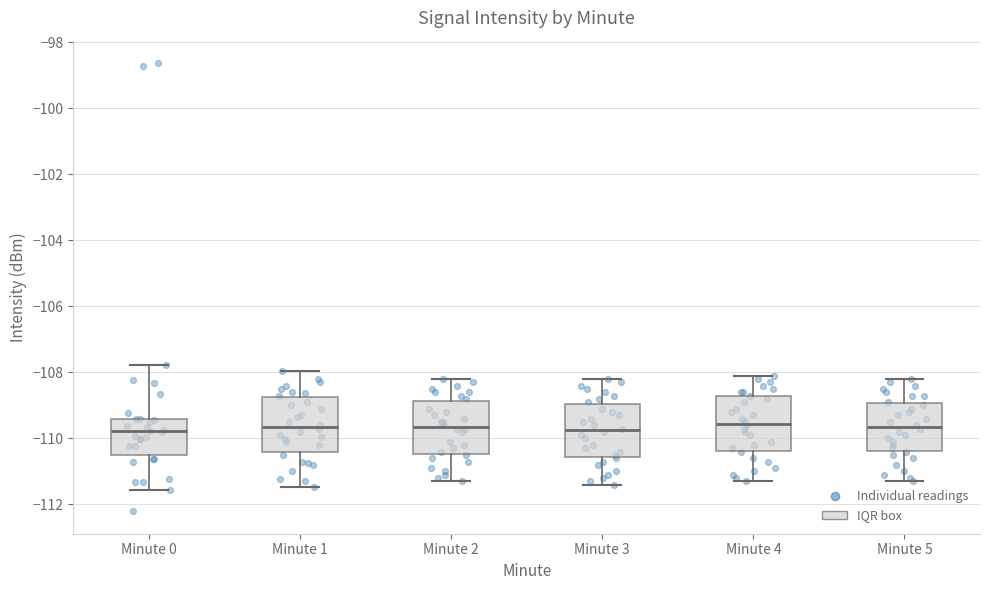

Reading left to right, read every box against the y-axis: the position of its median line, the range the box covers, and the ends of its whiskers. The values are not printed on the chart, so give them approximately, as read against the axis.

Minute 0: median -109.8, box -110.6 to -109.4, whiskers -111.6 to -107.8
Minute 1: median -109.6, box -110.4 to -108.8, whiskers -111.4 to -108.0
Minute 2: median -109.6, box -110.4 to -108.8, whiskers -111.2 to -108.2
Minute 3: median -109.8, box -110.6 to -109.0, whiskers -111.4 to -108.2
Minute 4: median -109.6, box -110.4 to -108.8, whiskers -111.2 to -108.0
Minute 5: median -109.6, box -110.4 to -109.0, whiskers -111.2 to -108.2